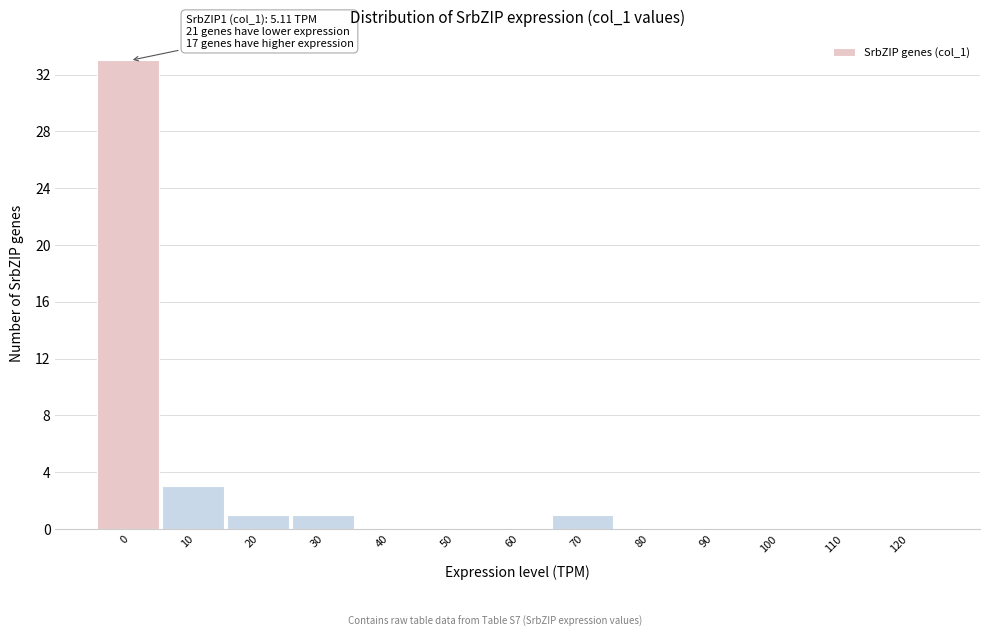

Reading right to left, extract all data points from this chart.

120=0	110=0	100=0	90=0	80=0	70=1	60=0	50=0	40=0	30=1	20=1	10=3	0=33